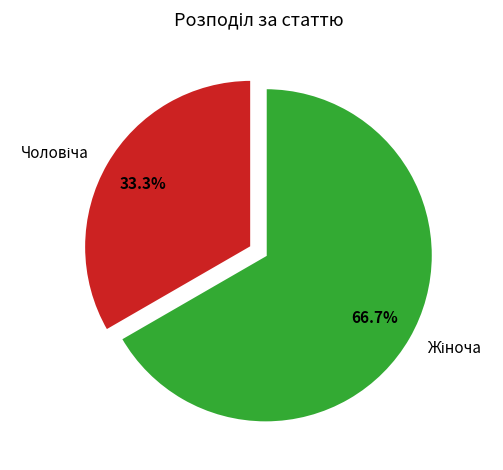

Is there a majority slice in this chart?

Yes